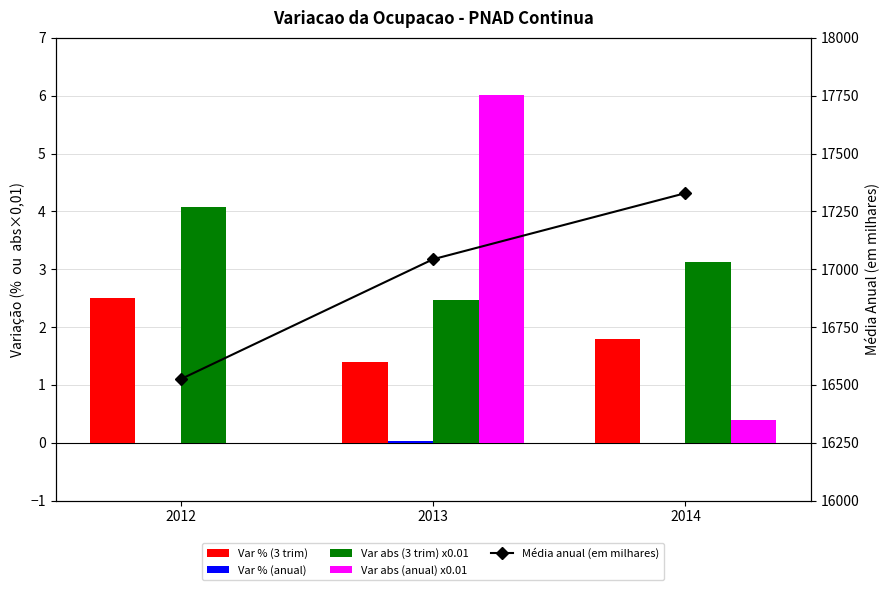

Does the chart contain any negative values?

No